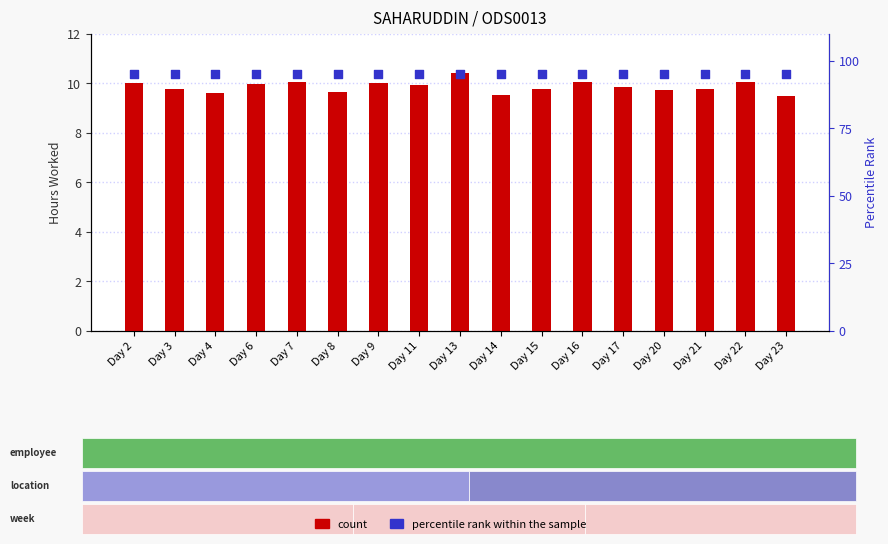

What are all the series names shown in the legend?

count, percentile rank within the sample